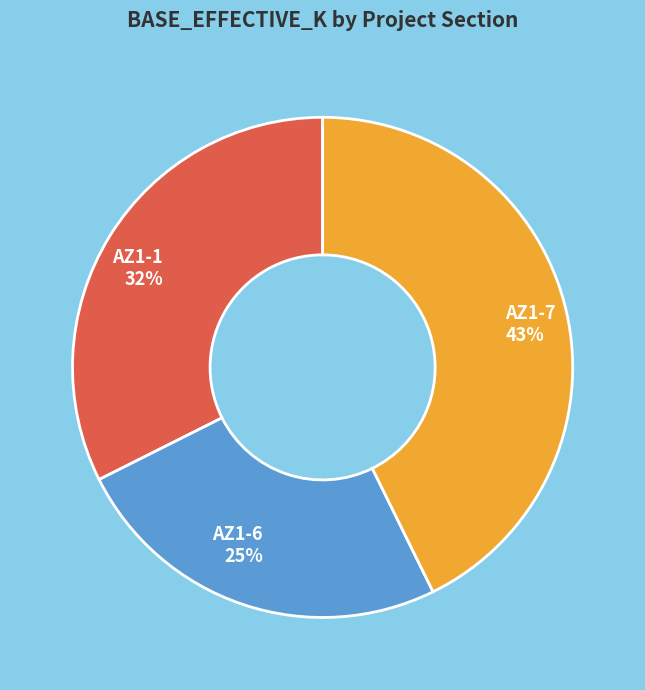

What is the smallest slice in the pie chart?

AZ1-6